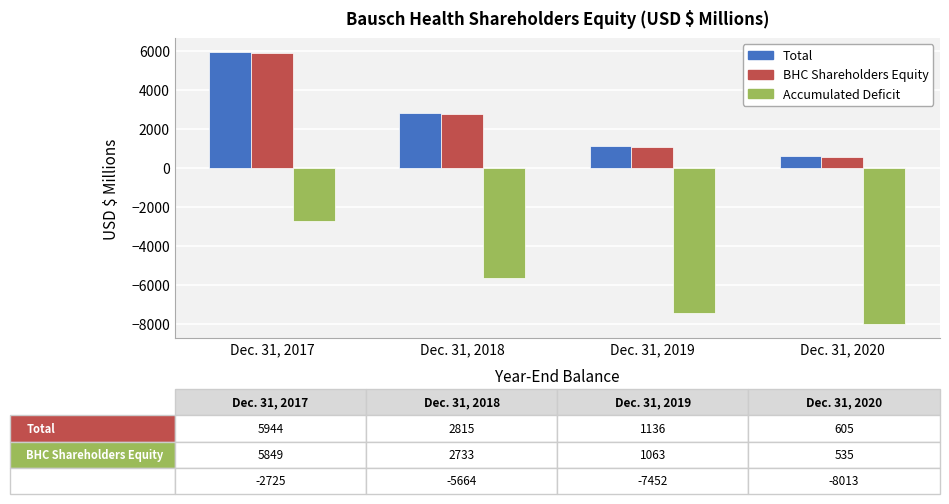

What value does the BHC Shareholders Equity series have at Dec. 31, 2018, to the nearest 100?

2700